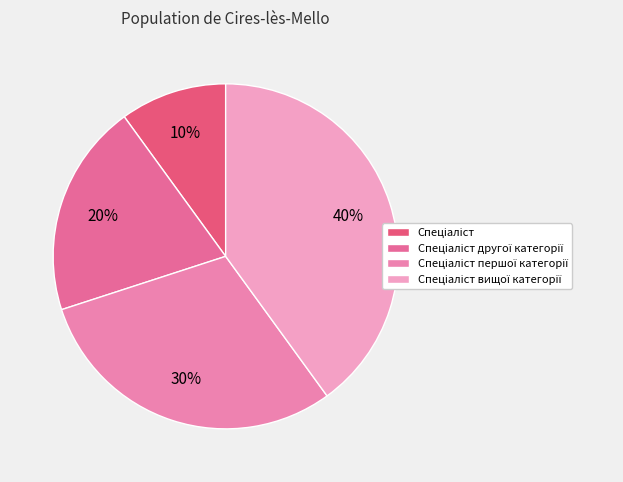

Which slice is the largest?

Спеціаліст вищої категорії